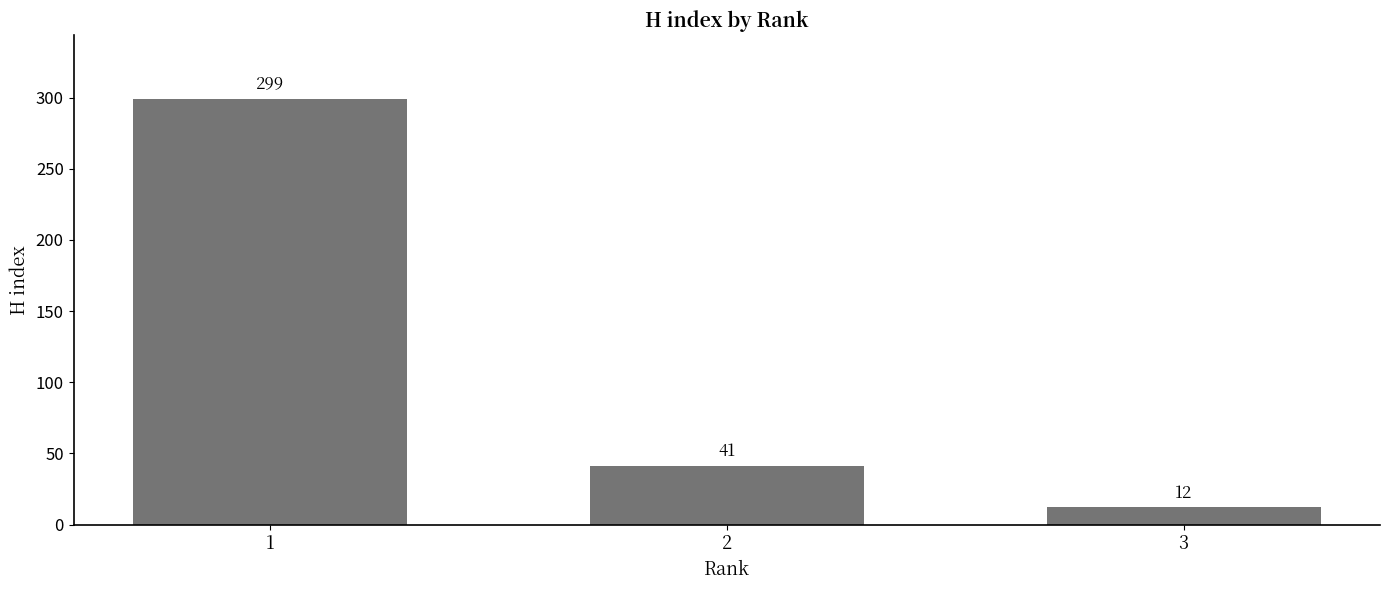

Where does the data first go above 41?

1